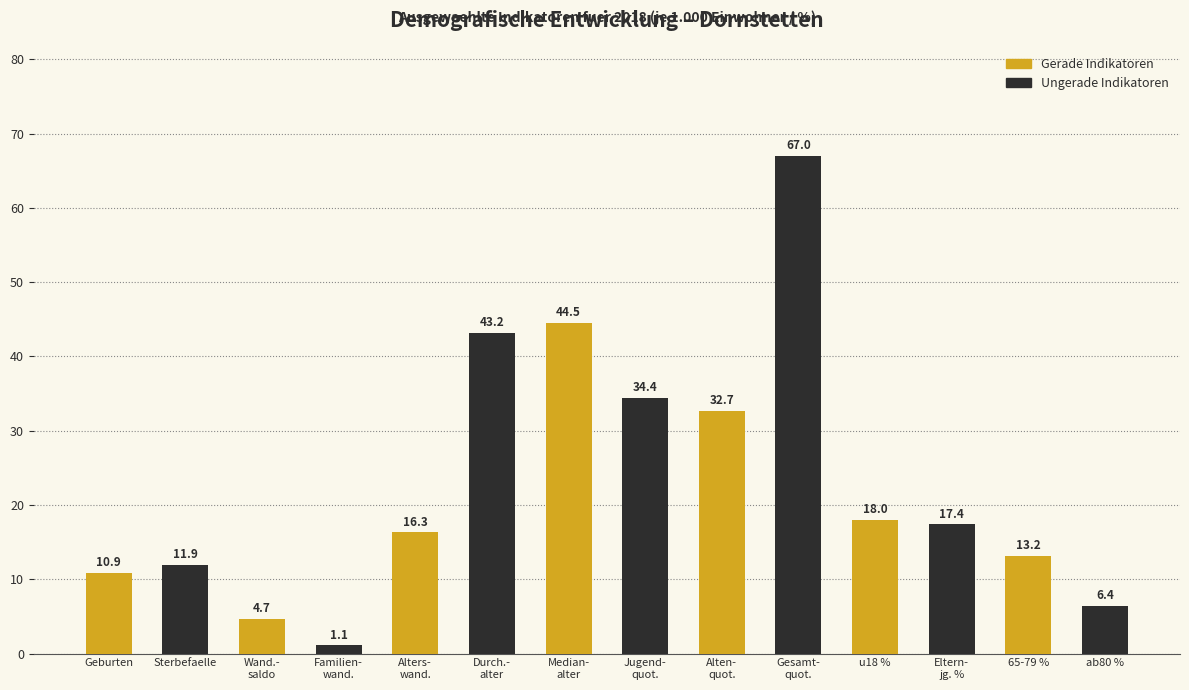

Reading left to right, what are all the values shown in this chart?

10.9	11.9	4.7	1.1	16.3	43.2	44.5	34.4	32.7	67.0	18.0	17.4	13.2	6.4